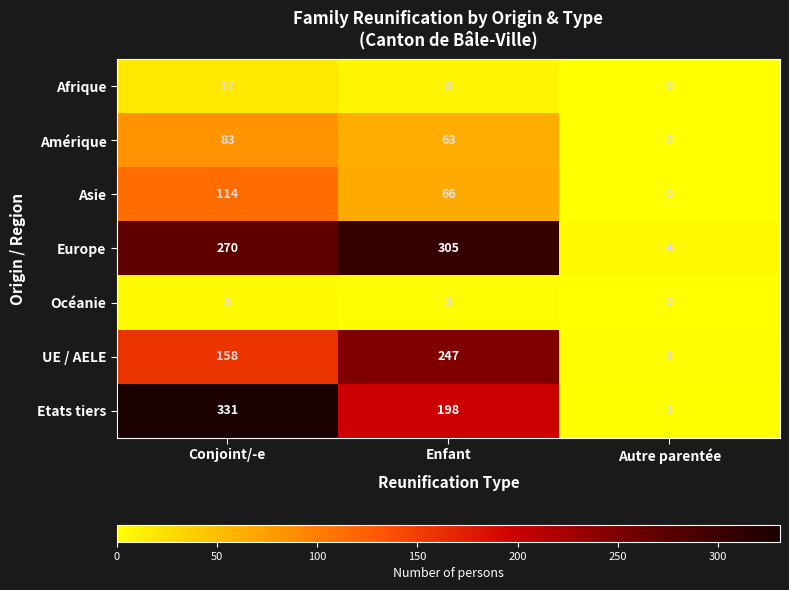

Reading left to right, what are all the values shown in this chart?

Afrique: 17	8	0
Amérique: 83	63	0
Asie: 114	66	0
Europe: 270	305	4
Océanie: 5	3	0
UE / AELE: 158	247	3
Etats tiers: 331	198	1